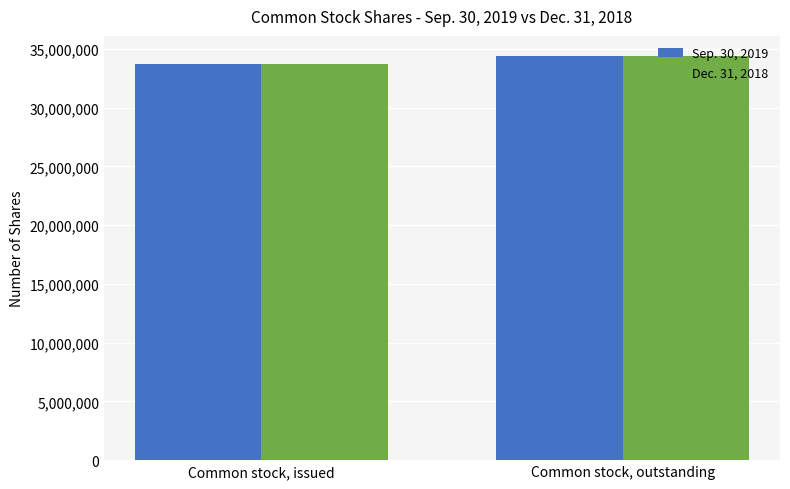

What is the sum of the Sep. 30, 2019 values at Common stock, outstanding and Common stock, issued?

68108441